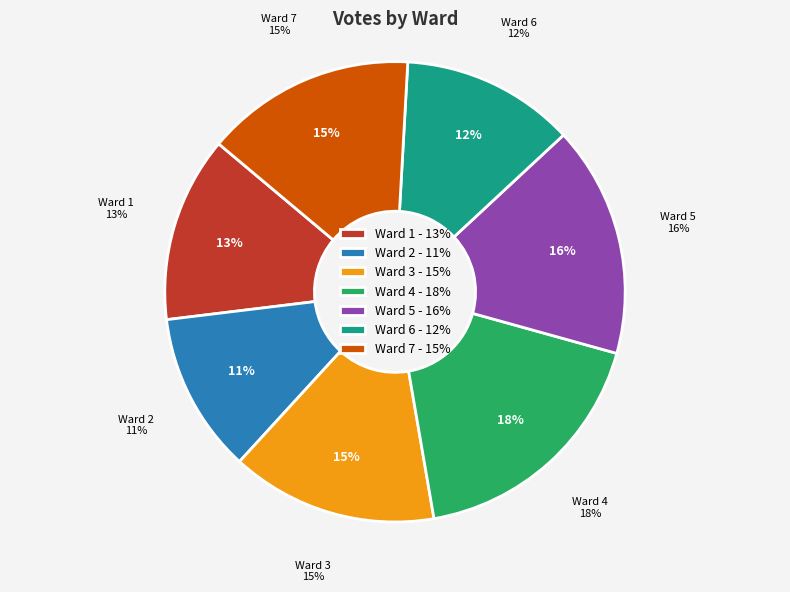

Is there any slice that represents more than half of the pie?

No